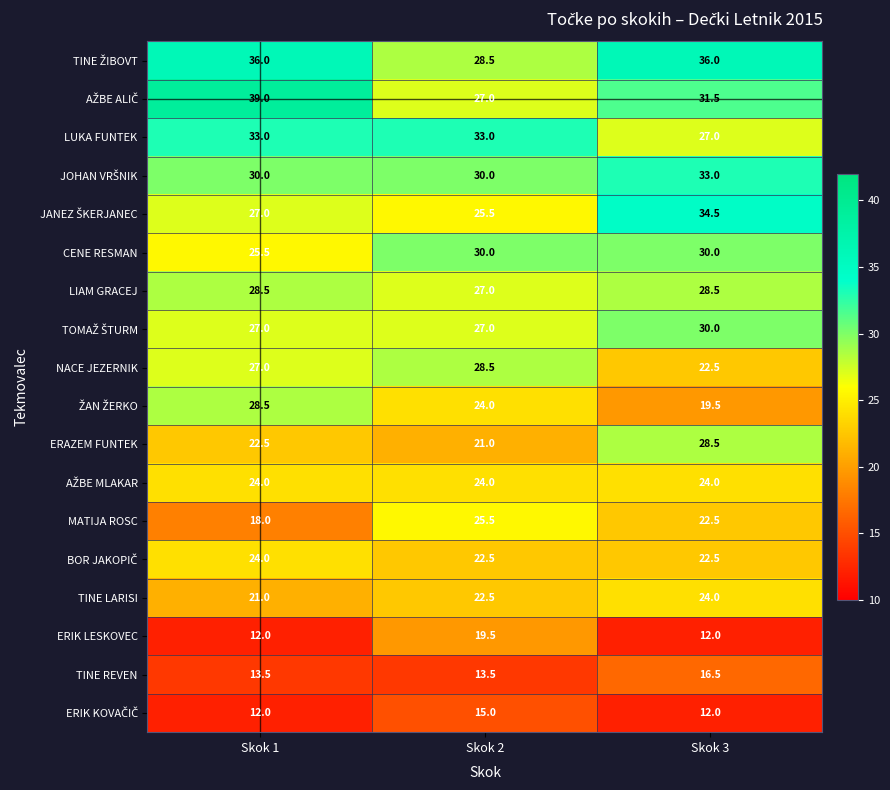

What is the lowest value of the CENE RESMAN series?

25.5